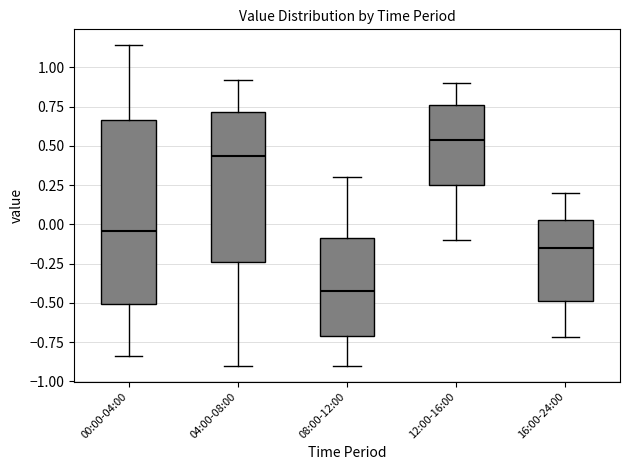

Reading left to right, read every box against the y-axis: the position of its median line, the range the box covers, and the ends of its whiskers. The values are not printed on the chart, so give them approximately, as read against the axis.

00:00-04:00: median -0.05, box -0.50 to 0.65, whiskers -0.85 to 1.15
04:00-08:00: median 0.45, box -0.25 to 0.70, whiskers -0.90 to 0.90
08:00-12:00: median -0.40, box -0.70 to -0.10, whiskers -0.90 to 0.30
12:00-16:00: median 0.55, box 0.25 to 0.75, whiskers -0.10 to 0.90
16:00-24:00: median -0.15, box -0.50 to 0.05, whiskers -0.70 to 0.20